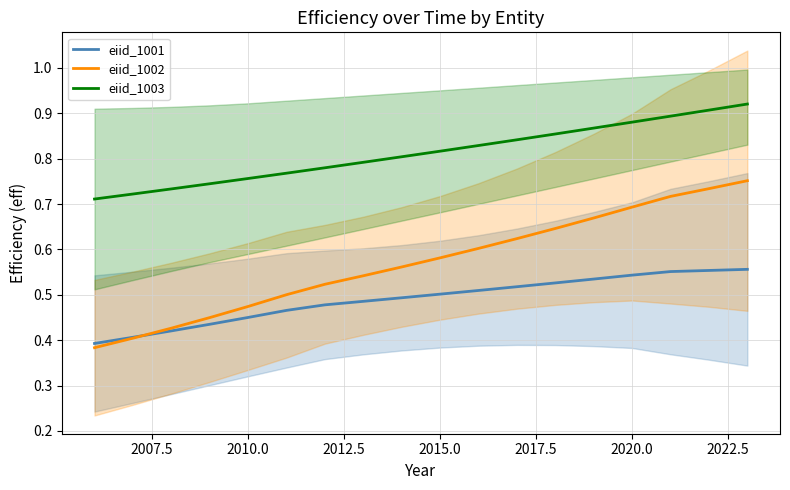

True or false: eiid_1001 has more than 1 points higher than both neighbors.

False